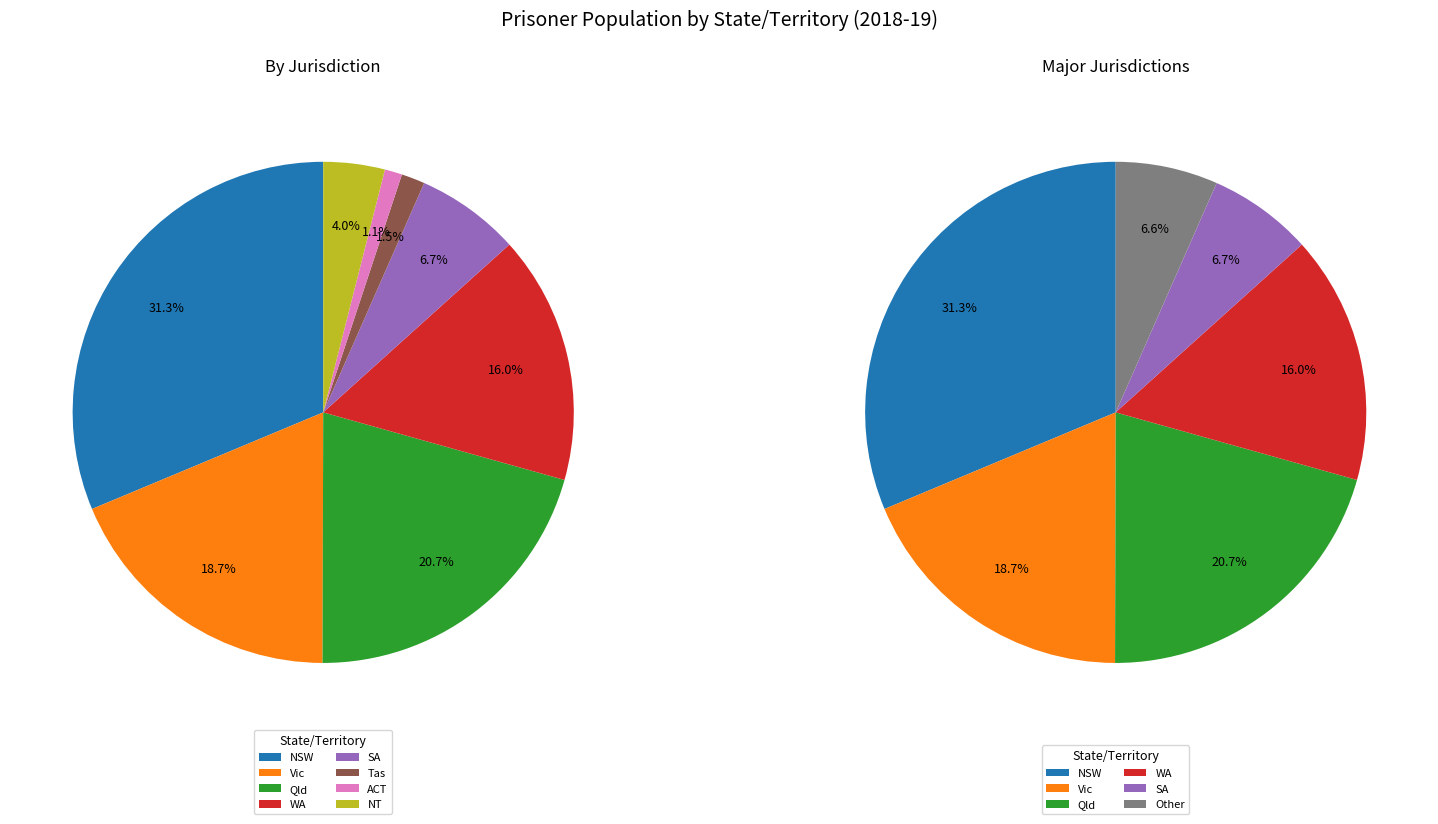

Between WA and NT, which is larger?

WA